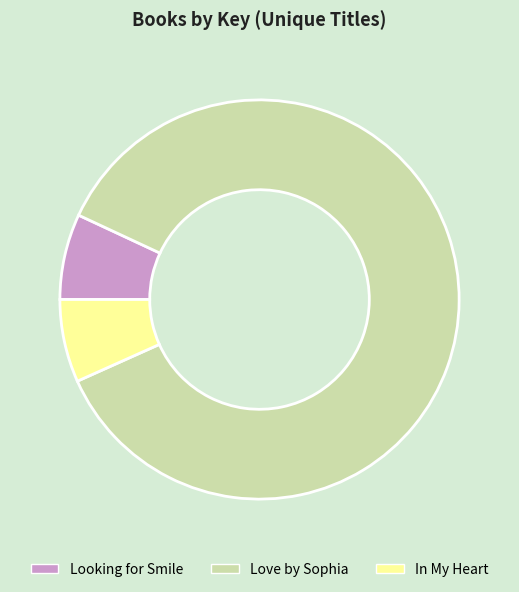

Is the sum of Looking for Smile and Love by Sophia greater than half?

Yes